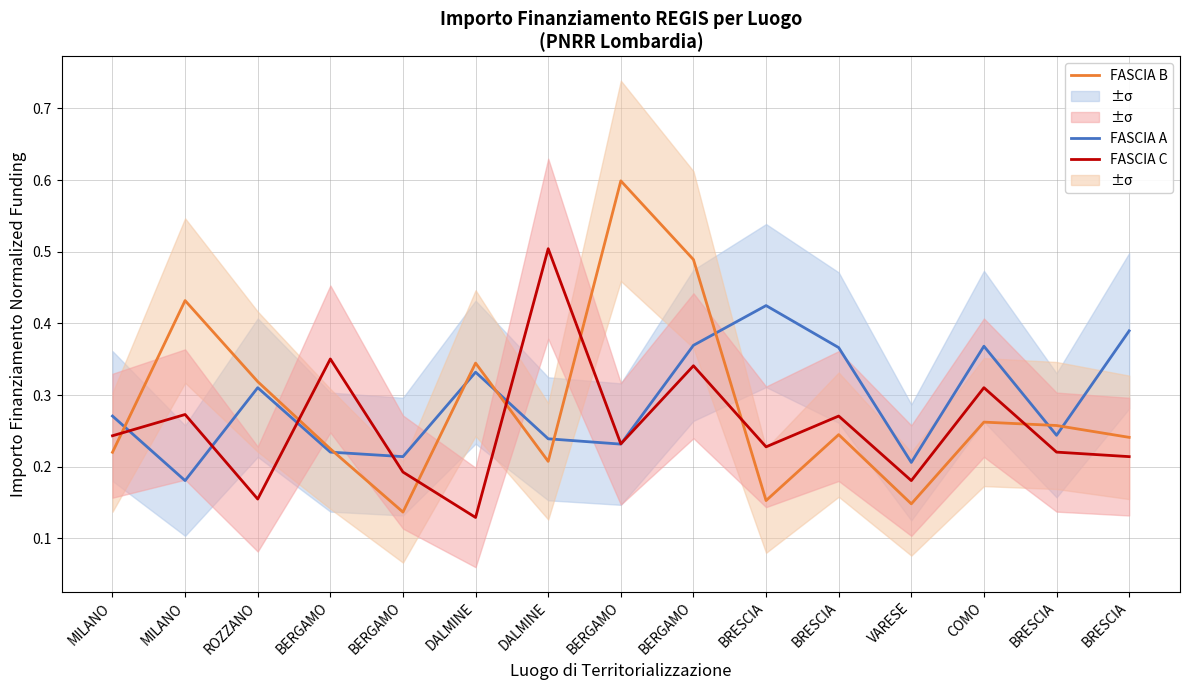

What is the maximum value for FASCIA B?

0.6